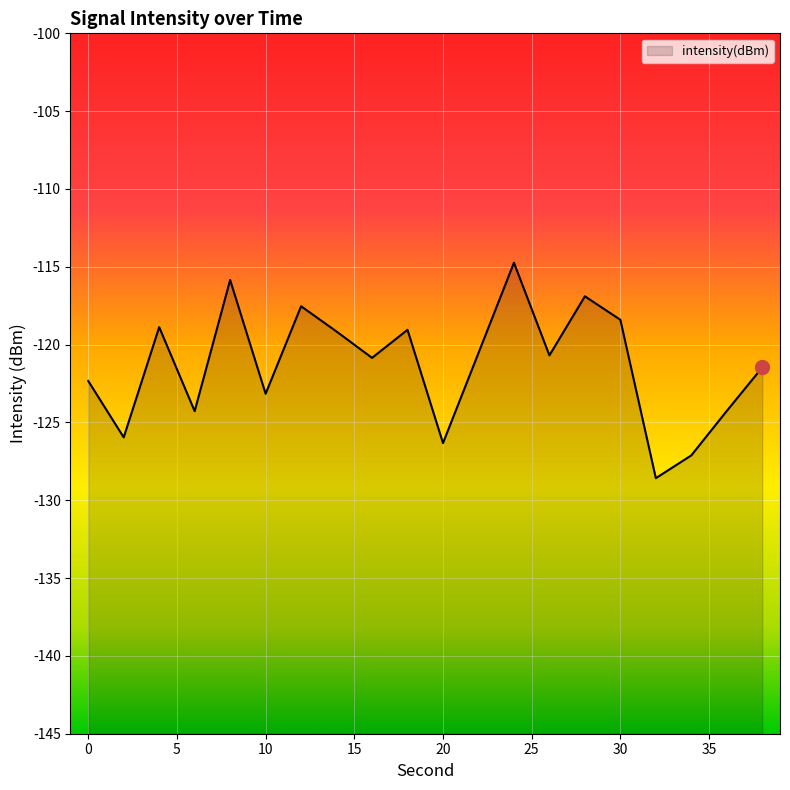

What is the difference between the values at 2 and 36?

1.7